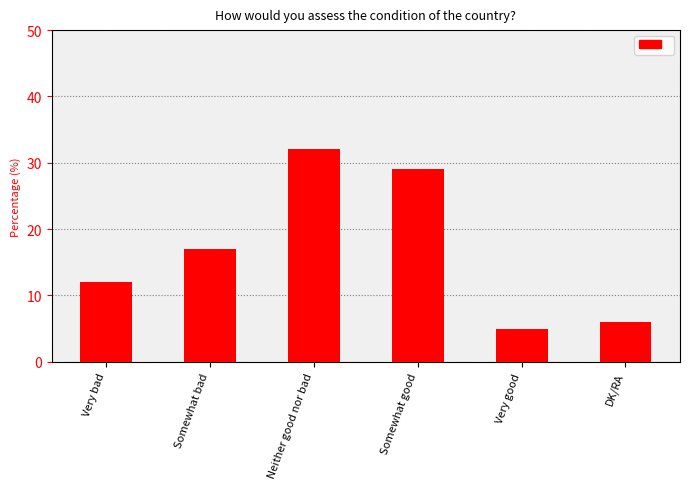

Reading right to left, list all the values displayed in this chart.

6	5	29	32	17	12